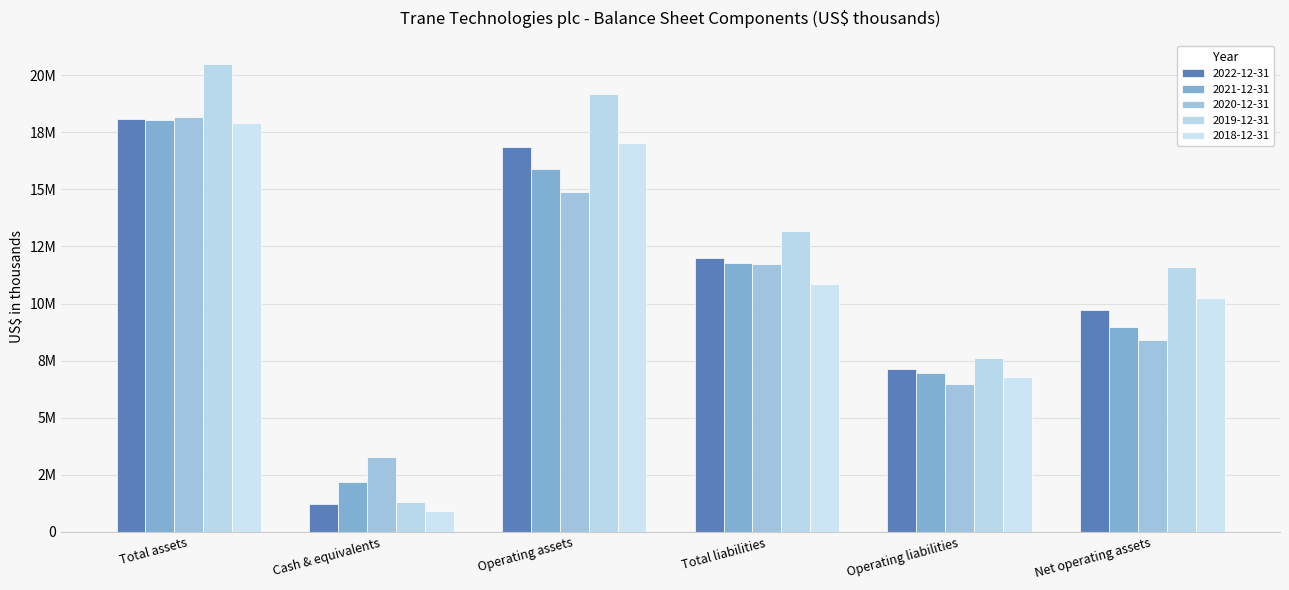

Read the 2019-12-31 value at Operating assets, to the nearest 10.

19188700